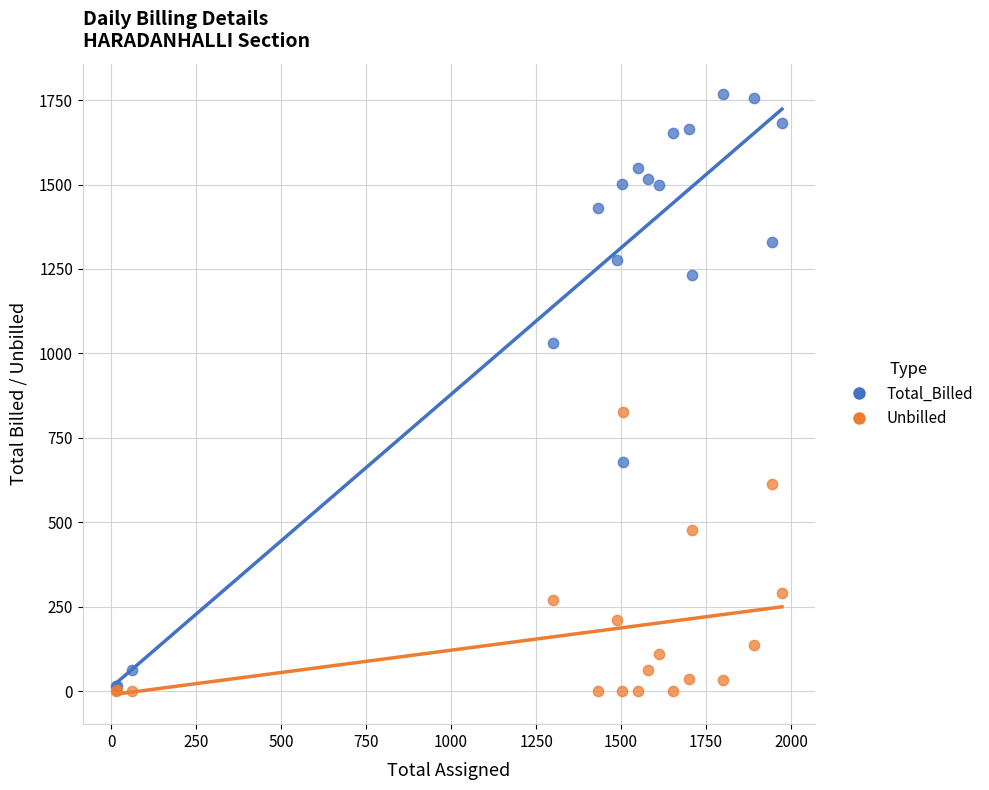

In the Total_Billed series, what Y value is closest to 892?

1030